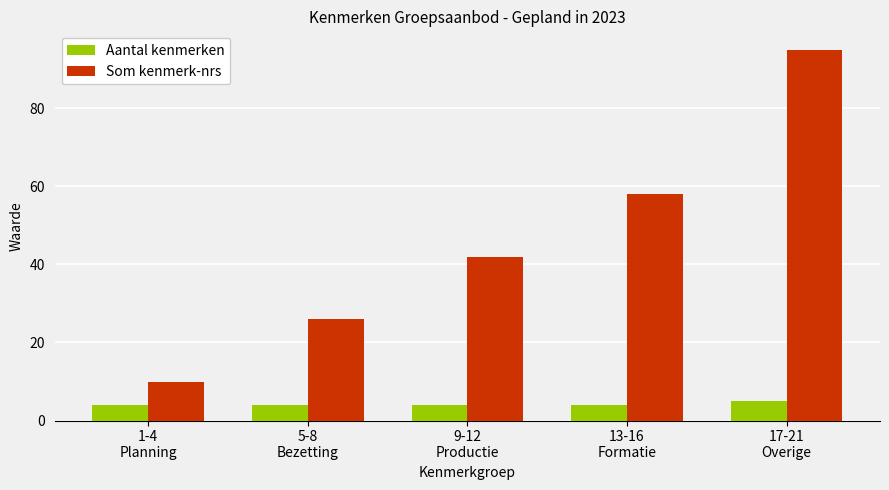

True or false: Som kenmerk-nrs has a value of 10 at 1-4
Planning.

True